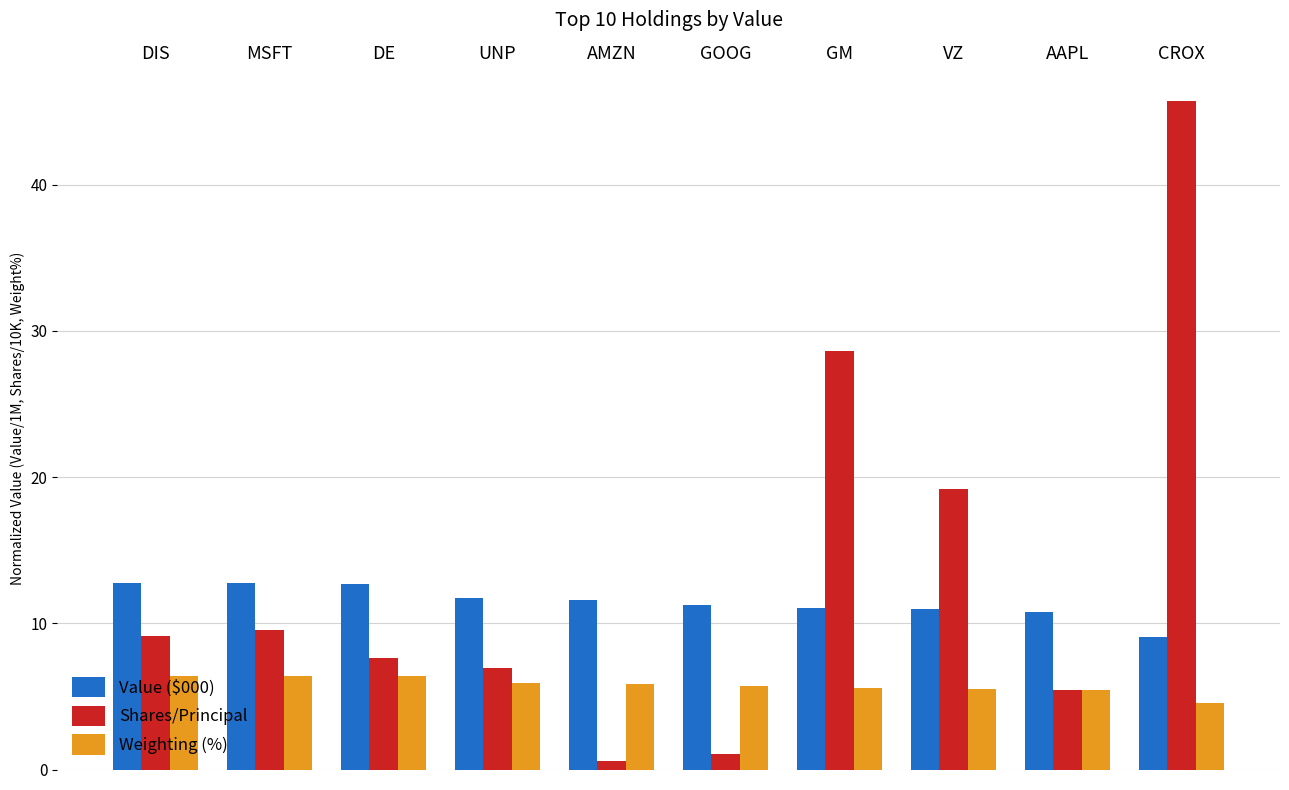

How many bars are there in total?

30